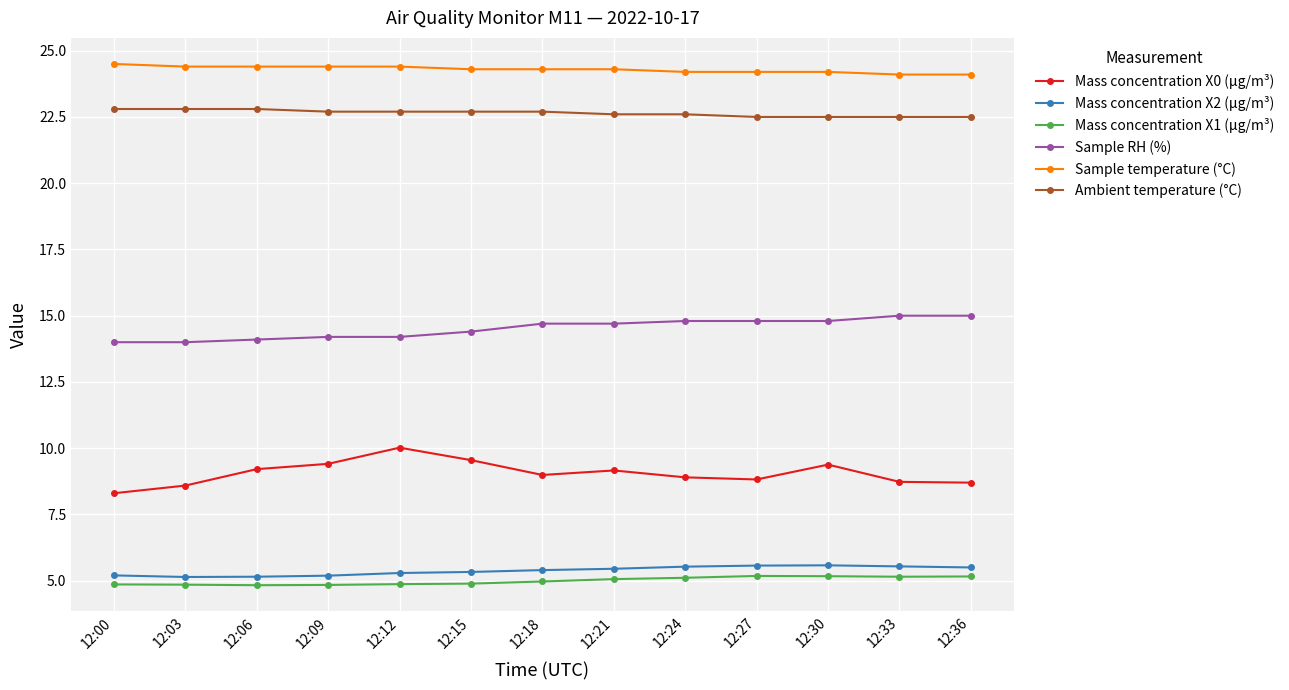

True or false: Mass concentration X0 (μg/m³) has more than 1 points higher than both neighbors.

True